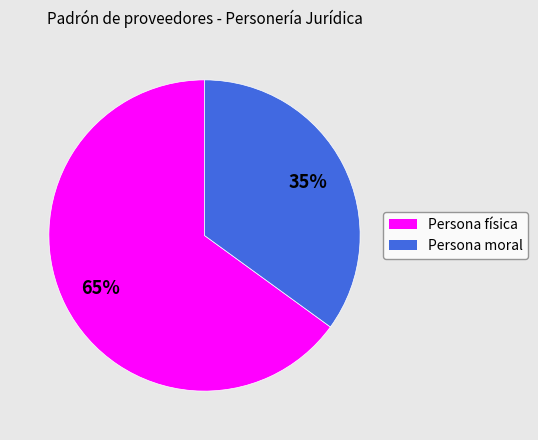

Combined, do Persona física and Persona moral account for over 50%?

Yes